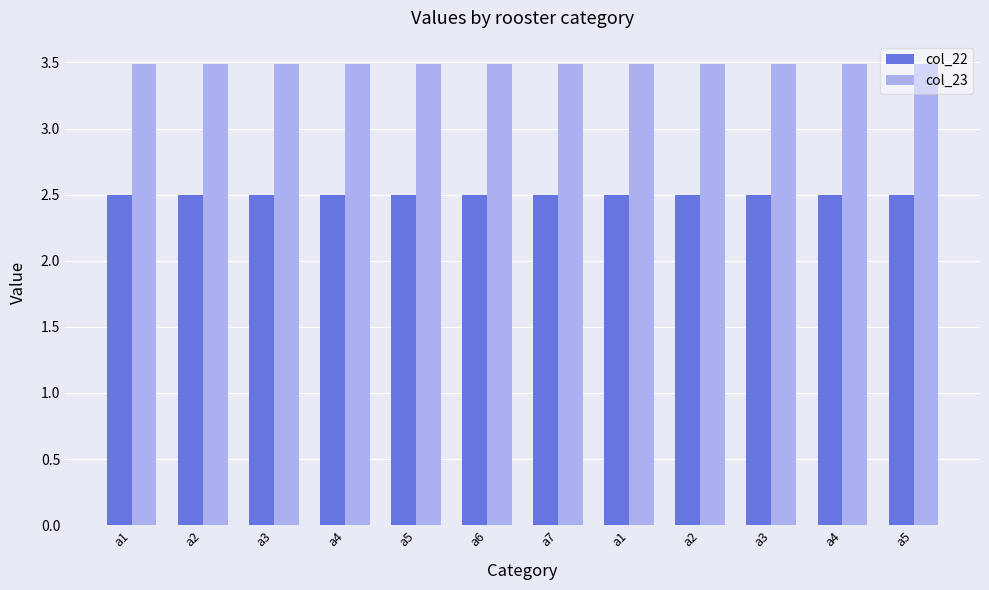

Between a2 and a4, which series saw the biggest shift?

col_22